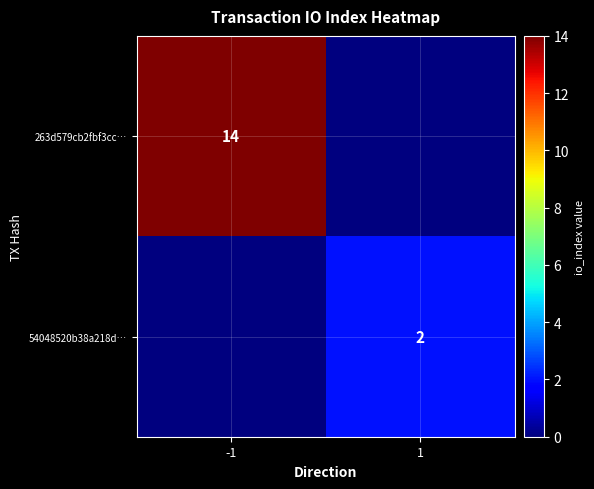

How many series are shown in this chart?

2